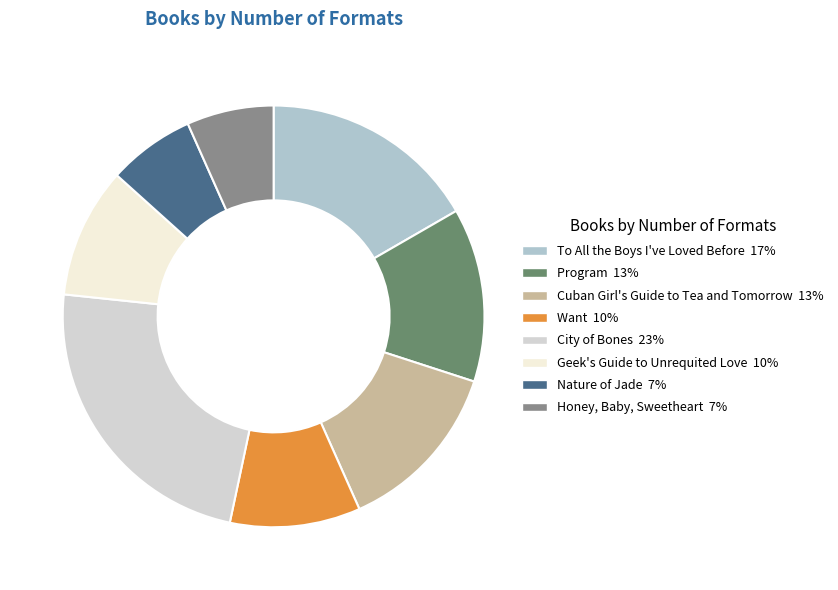

Between Program and To All the Boys I've Loved Before, which is larger?

To All the Boys I've Loved Before